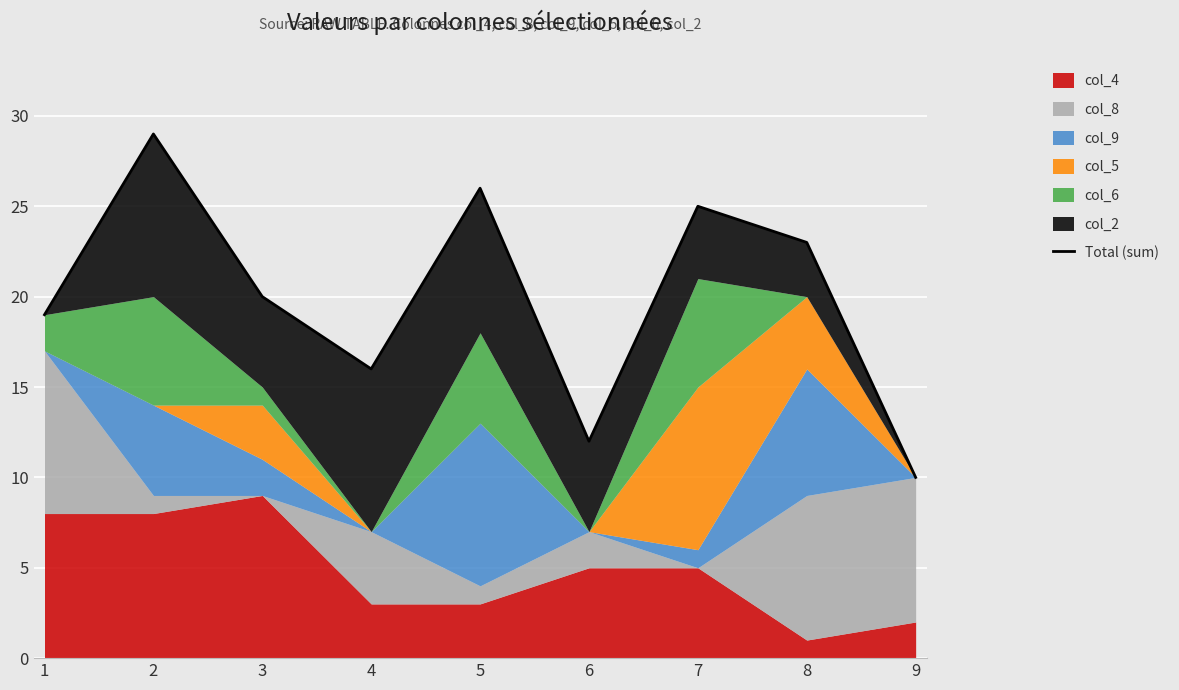

Is it true that the value at 2 is 29?

True